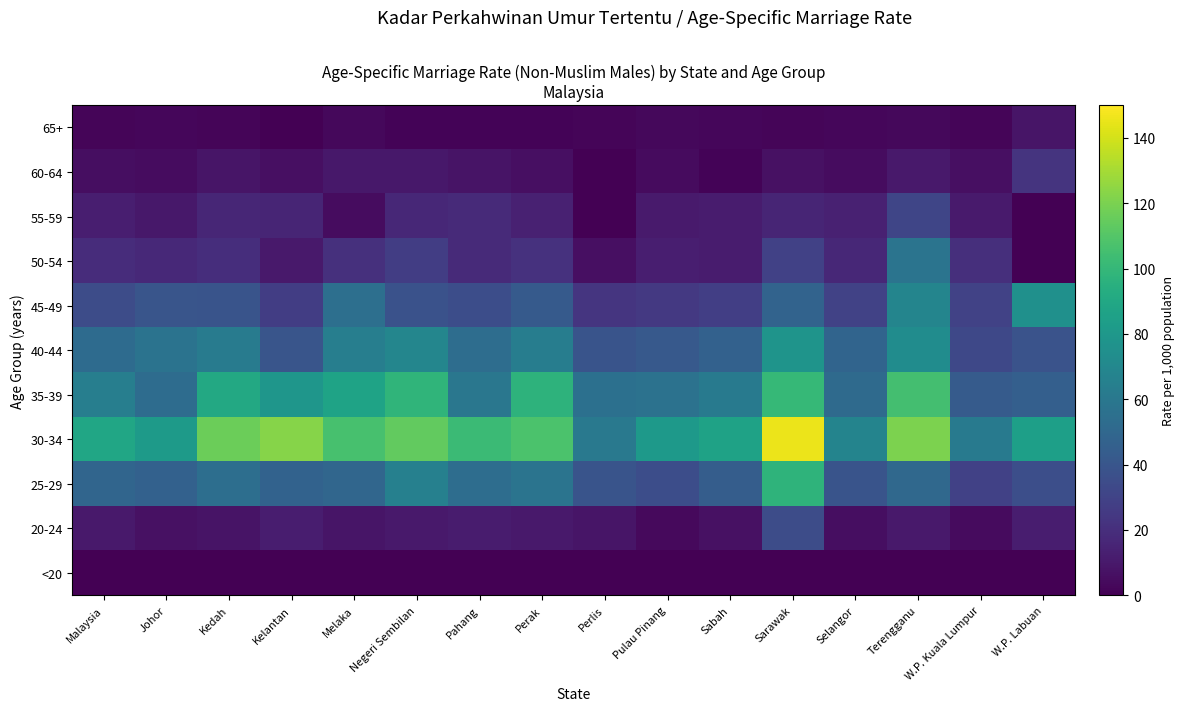

What is the total value across all series at Negeri Sembilan?

449.9